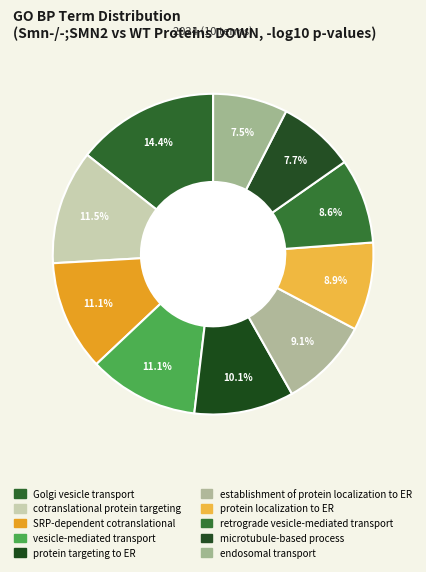

Does microtubule-based process account for over 50% of the chart?

No